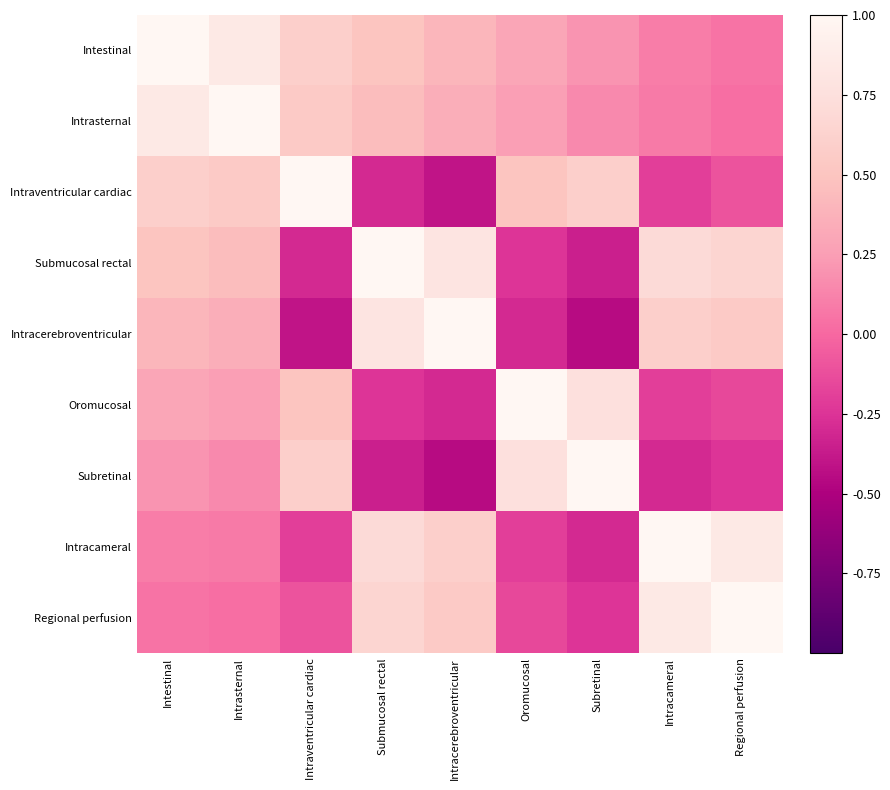

Reading left to right, transcribe all the data shown in this chart.

Intestinal: Intestinal=1.0	Intrasternal=0.8	Intraventricular cardiac=0.6	Submucosal rectal=0.5	Intracerebroventricular=0.4	Oromucosal=0.3	Subretinal=0.2	Intracameral=0.1	Regional perfusion=0.1
Intrasternal: Intestinal=0.8	Intrasternal=1.0	Intraventricular cardiac=0.6	Submucosal rectal=0.5	Intracerebroventricular=0.3	Oromucosal=0.2	Subretinal=0.1	Intracameral=0.1	Regional perfusion=0.0
Intraventricular cardiac: Intestinal=0.6	Intrasternal=0.6	Intraventricular cardiac=1.0	Submucosal rectal=-0.3	Intracerebroventricular=-0.4	Oromucosal=0.5	Subretinal=0.6	Intracameral=-0.2	Regional perfusion=-0.1
Submucosal rectal: Intestinal=0.5	Intrasternal=0.5	Intraventricular cardiac=-0.3	Submucosal rectal=1.0	Intracerebroventricular=0.8	Oromucosal=-0.2	Subretinal=-0.3	Intracameral=0.7	Regional perfusion=0.7
Intracerebroventricular: Intestinal=0.4	Intrasternal=0.3	Intraventricular cardiac=-0.4	Submucosal rectal=0.8	Intracerebroventricular=1.0	Oromucosal=-0.3	Subretinal=-0.5	Intracameral=0.6	Regional perfusion=0.6
Oromucosal: Intestinal=0.3	Intrasternal=0.2	Intraventricular cardiac=0.5	Submucosal rectal=-0.2	Intracerebroventricular=-0.3	Oromucosal=1.0	Subretinal=0.8	Intracameral=-0.2	Regional perfusion=-0.1
Subretinal: Intestinal=0.2	Intrasternal=0.1	Intraventricular cardiac=0.6	Submucosal rectal=-0.3	Intracerebroventricular=-0.5	Oromucosal=0.8	Subretinal=1.0	Intracameral=-0.3	Regional perfusion=-0.2
Intracameral: Intestinal=0.1	Intrasternal=0.1	Intraventricular cardiac=-0.2	Submucosal rectal=0.7	Intracerebroventricular=0.6	Oromucosal=-0.2	Subretinal=-0.3	Intracameral=1.0	Regional perfusion=0.8
Regional perfusion: Intestinal=0.1	Intrasternal=0.0	Intraventricular cardiac=-0.1	Submucosal rectal=0.7	Intracerebroventricular=0.6	Oromucosal=-0.1	Subretinal=-0.2	Intracameral=0.8	Regional perfusion=1.0